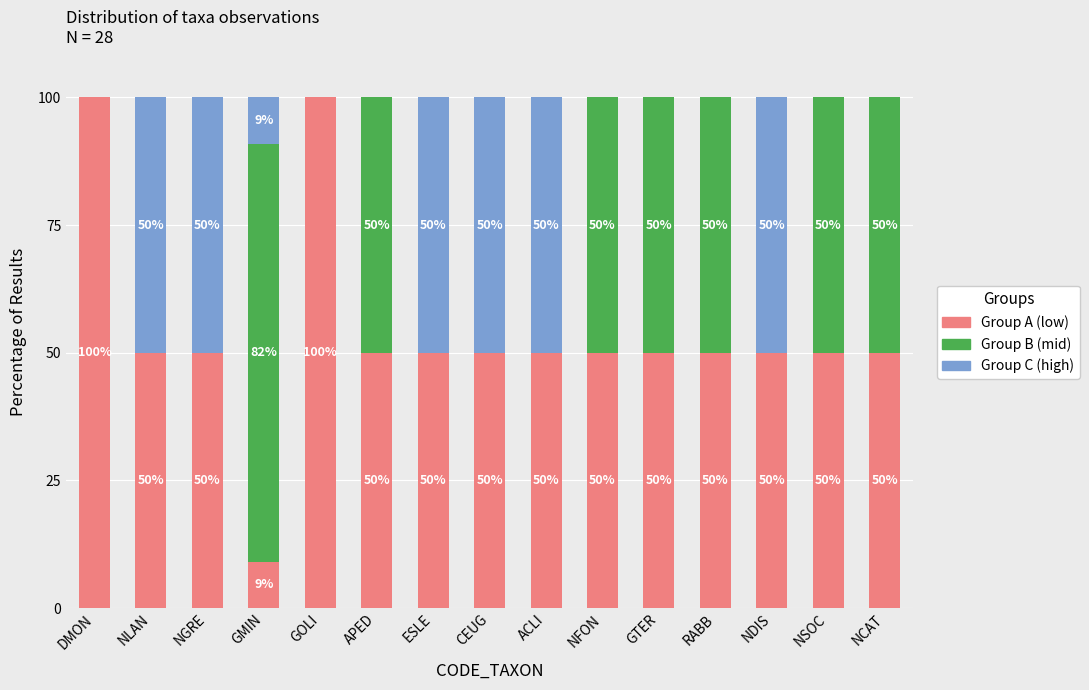

Are the bars horizontal?

No